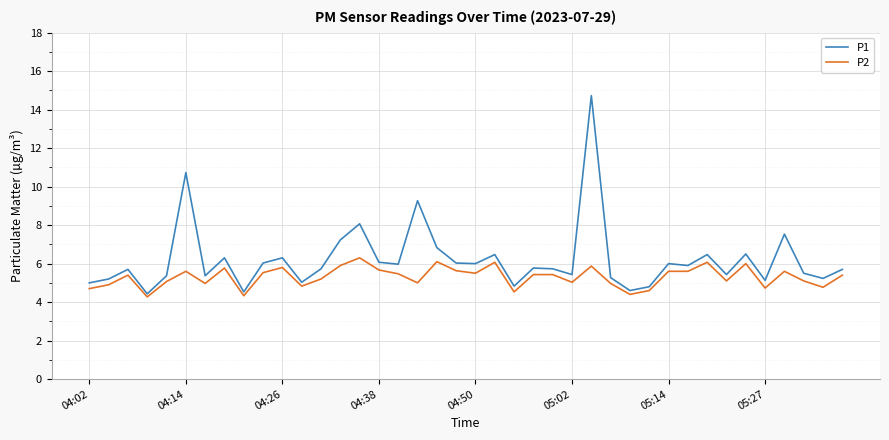

Which series has the largest total across all categories?

P1